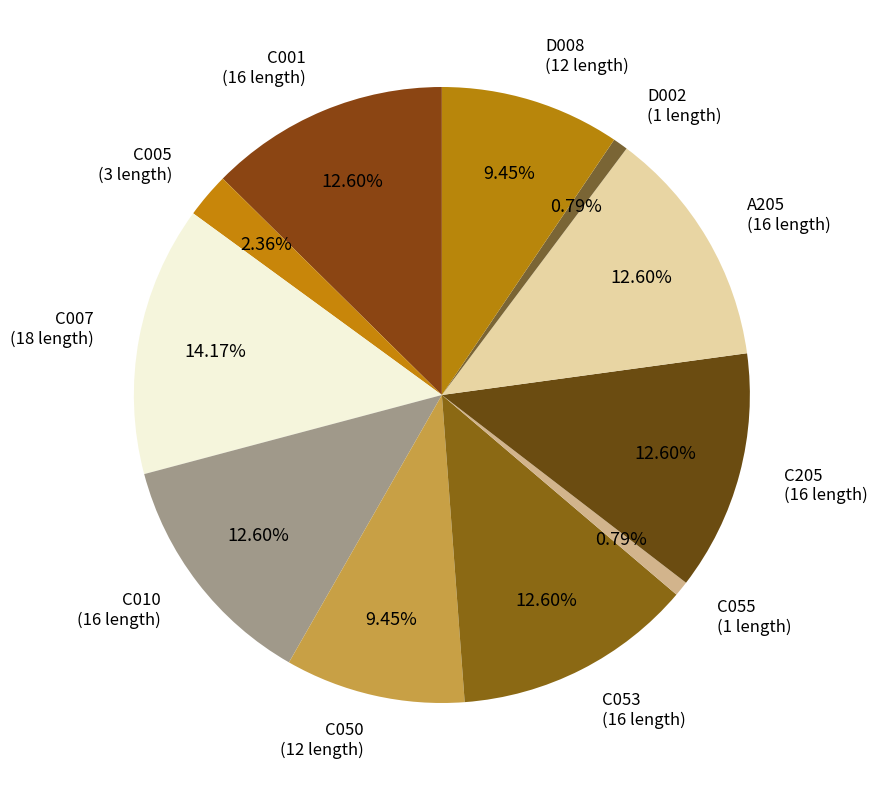

How many segments does this pie chart have?

11